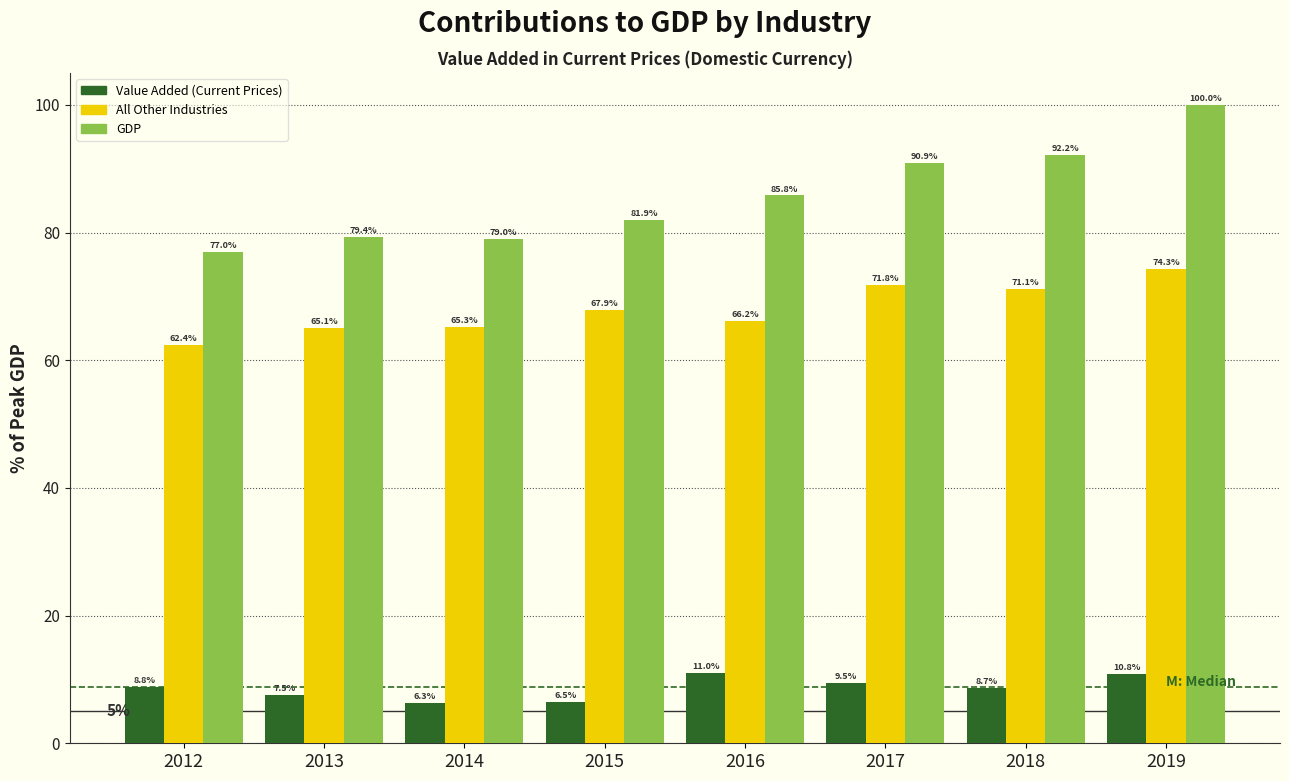

Reading right to left, extract all data points from this chart.

Value Added (Current Prices): 10.8	8.7	9.5	11.0	6.5	6.3	7.5	8.8
All Other Industries: 74.3	71.1	71.8	66.2	67.9	65.3	65.1	62.4
GDP: 100.0	92.2	90.9	85.8	81.9	79.0	79.4	77.0